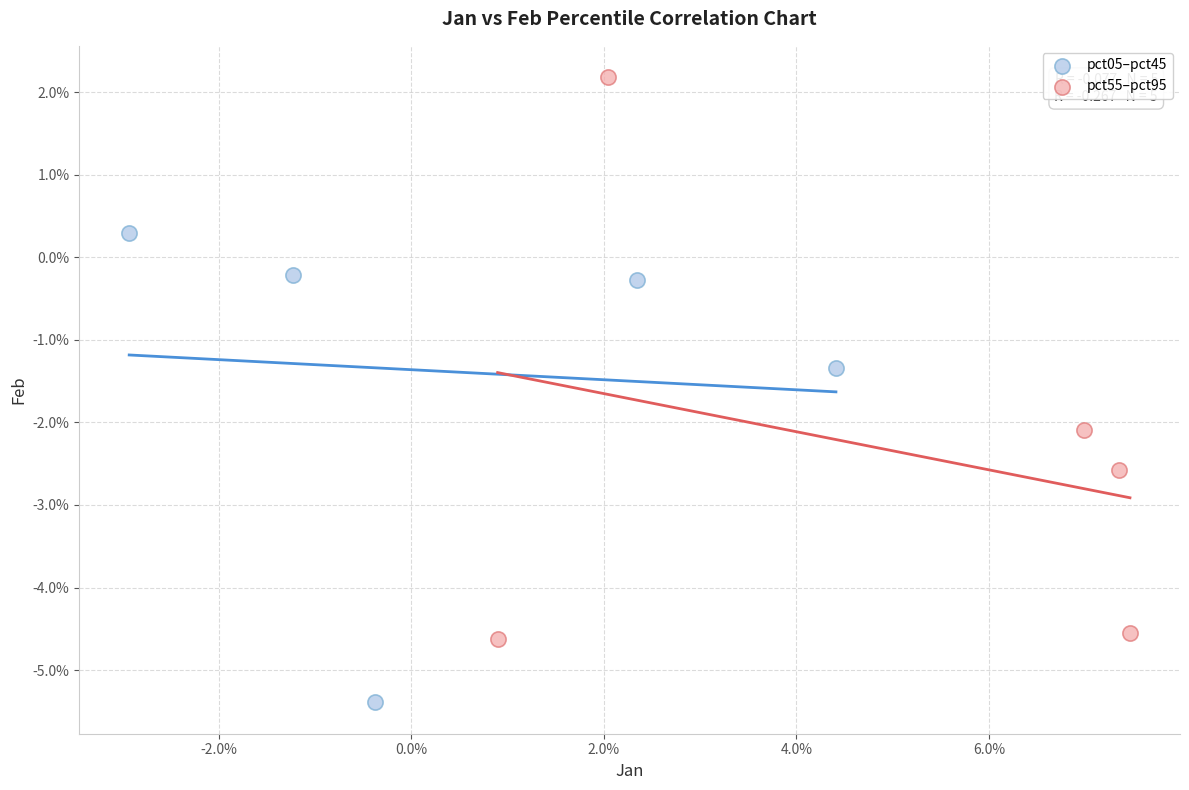

What are all the series names shown in the legend?

pct05–pct45, pct55–pct95